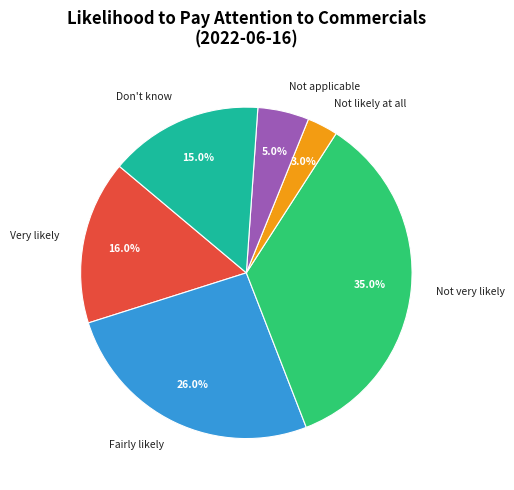

Is the sum of Not applicable and Don't know greater than half?

No